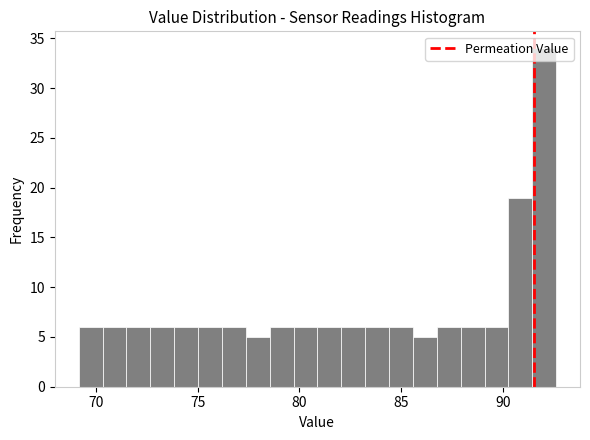

Around what value on the x-axis is the tallest bar? Give the approximate position of its centre, as read against the axis.

92.0